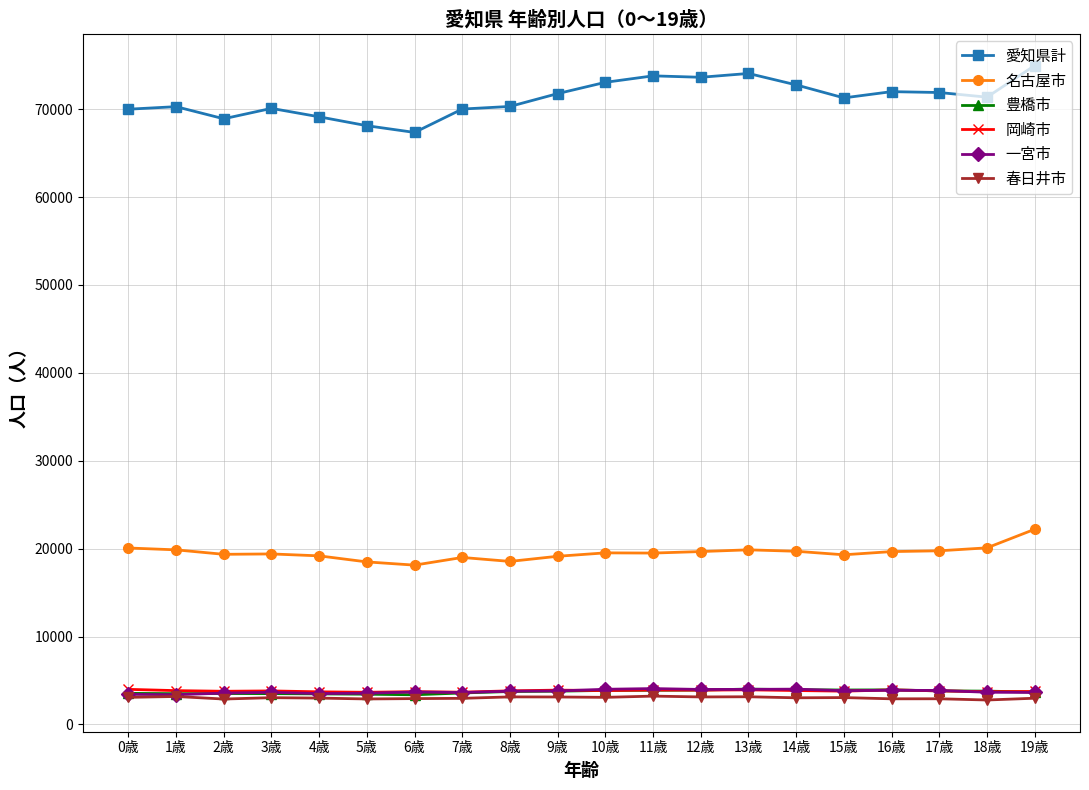

Is the value of 岡崎市 at 17歳 greater than the value of 春日井市 at 14歳?

Yes